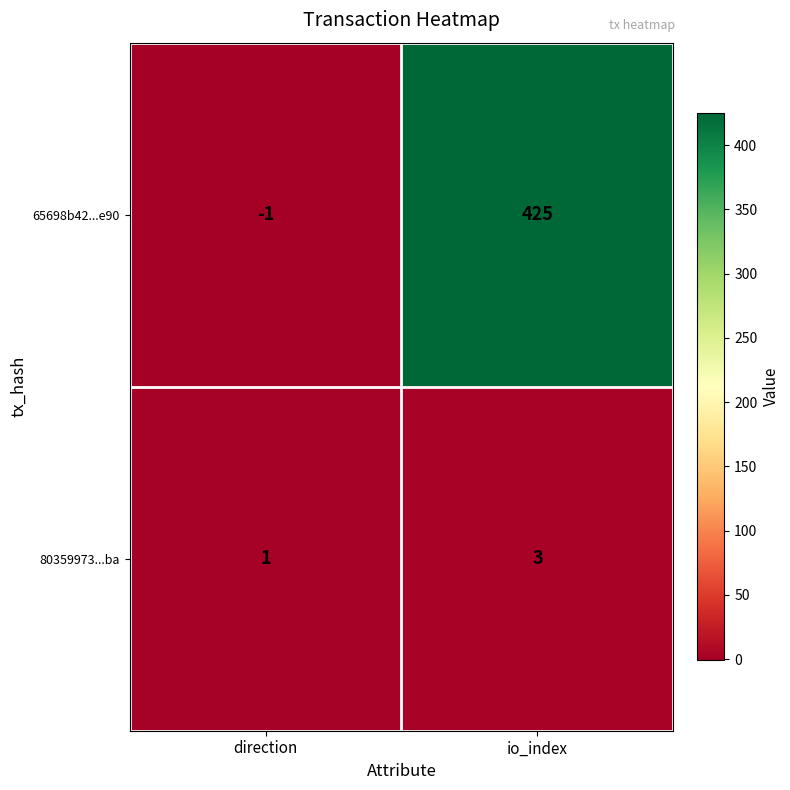

What is the sum of the 80359973...ba values at direction and io_index?

4